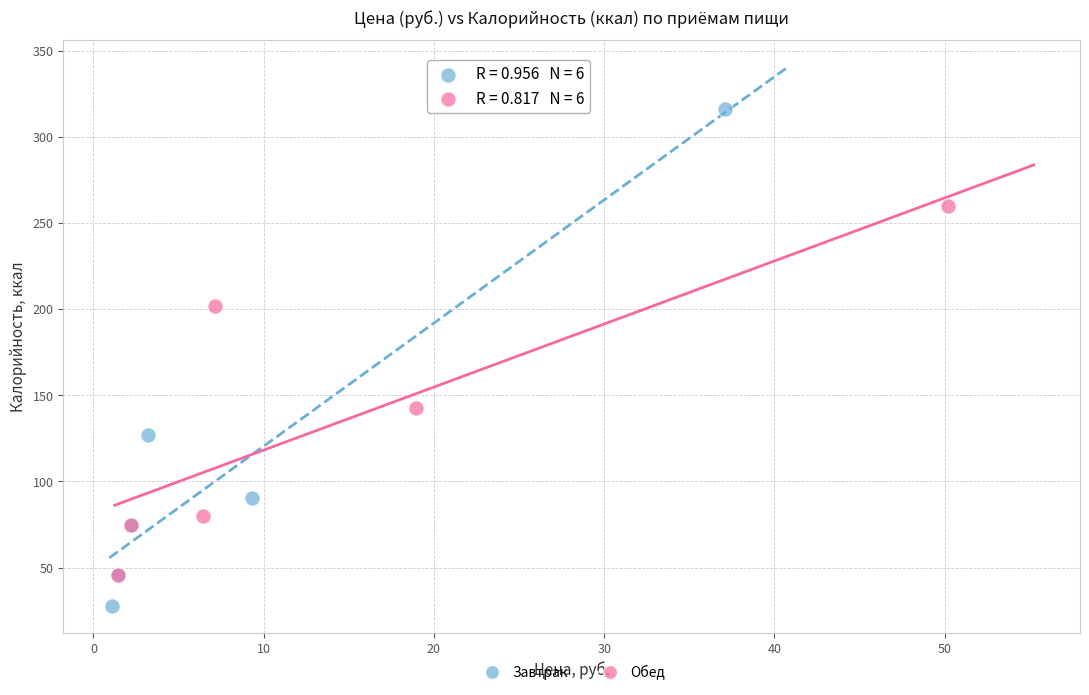

What are all the series names shown in the legend?

Завтрак, Обед